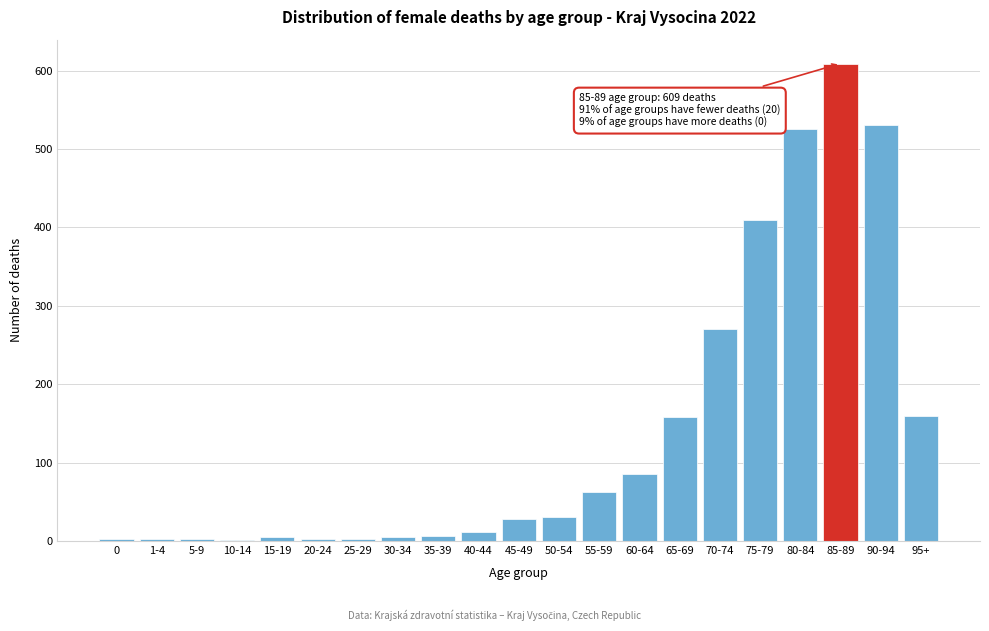

Which category has the highest value across all series?

85-89